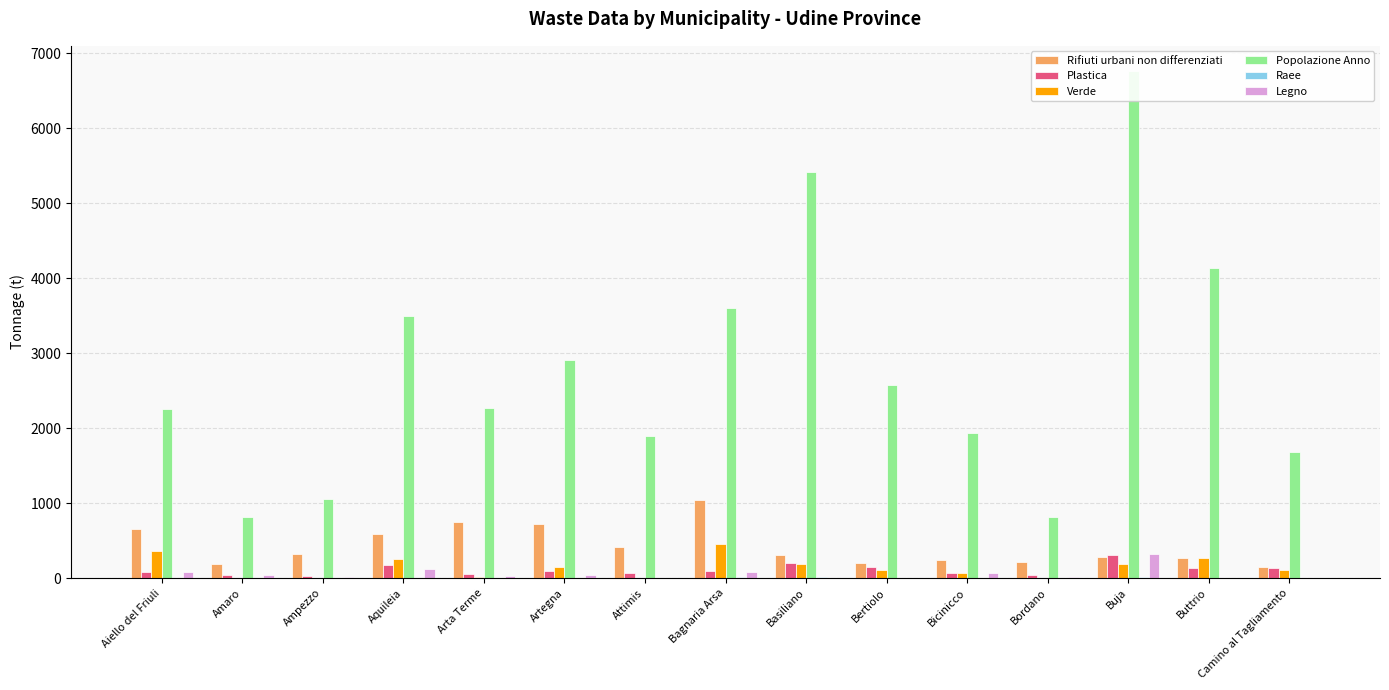

How many values in the Verde series are below 111?

7